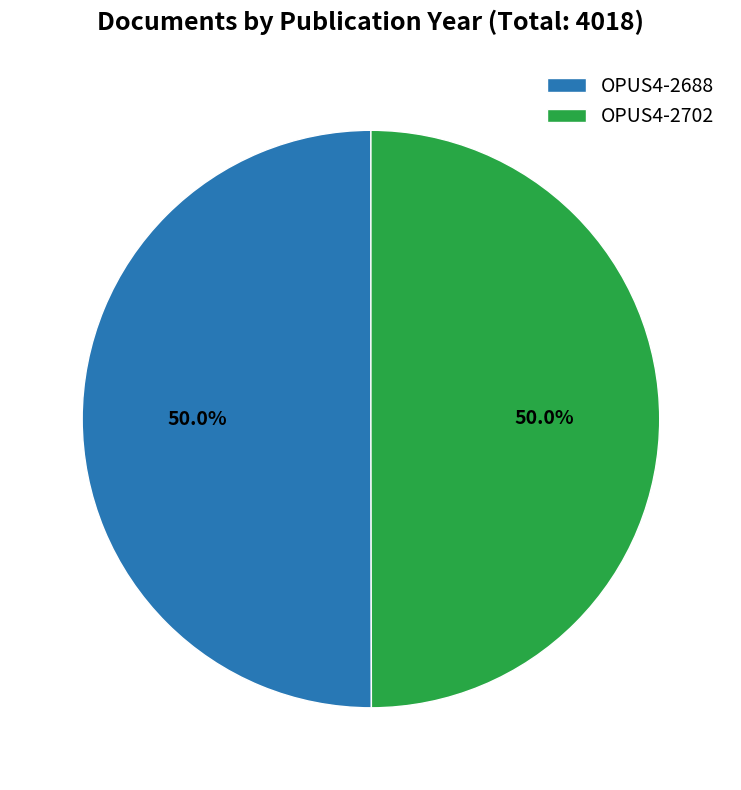

What portion of the pie excludes OPUS4-2688?

50.0%